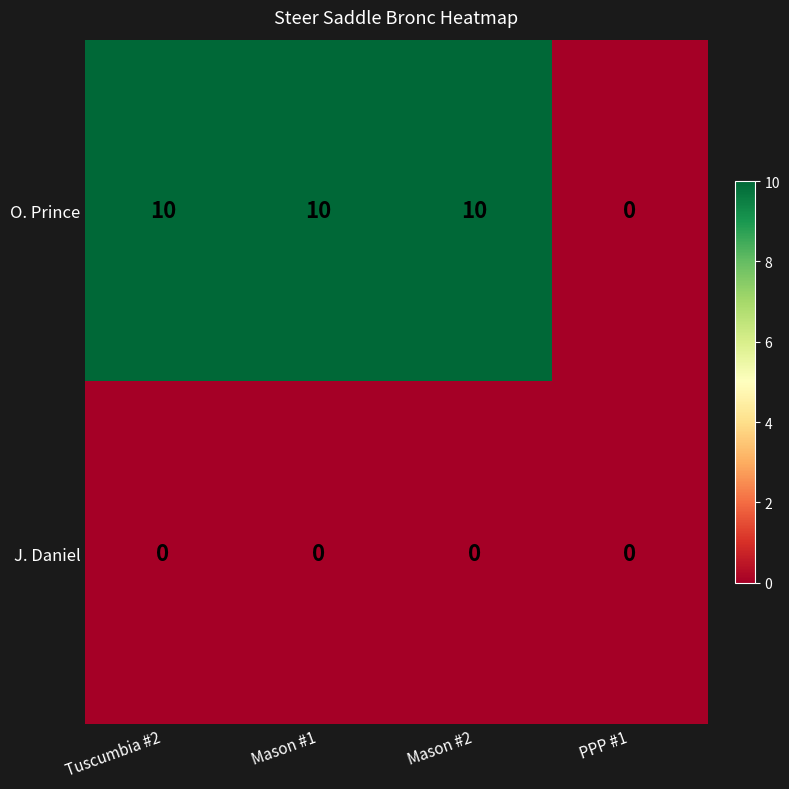

Which series has the widest spread of values?

O. Prince